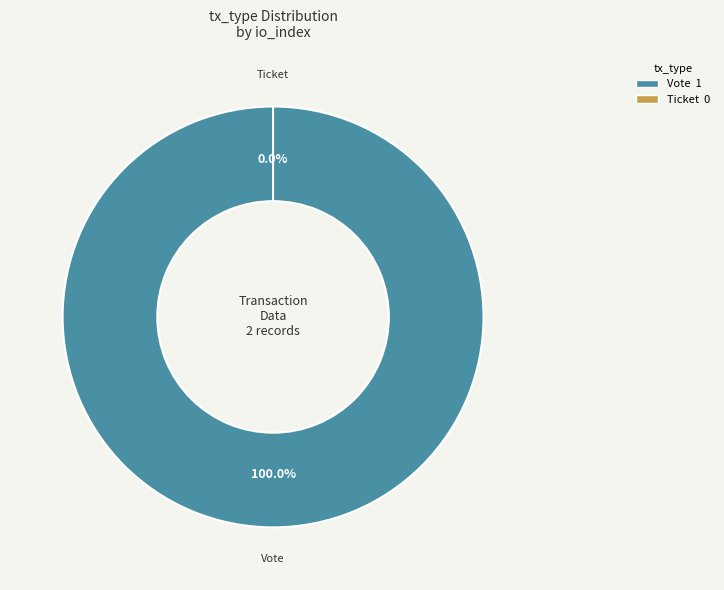

The Ticket slice represents 1% of the pie. True or false?

False